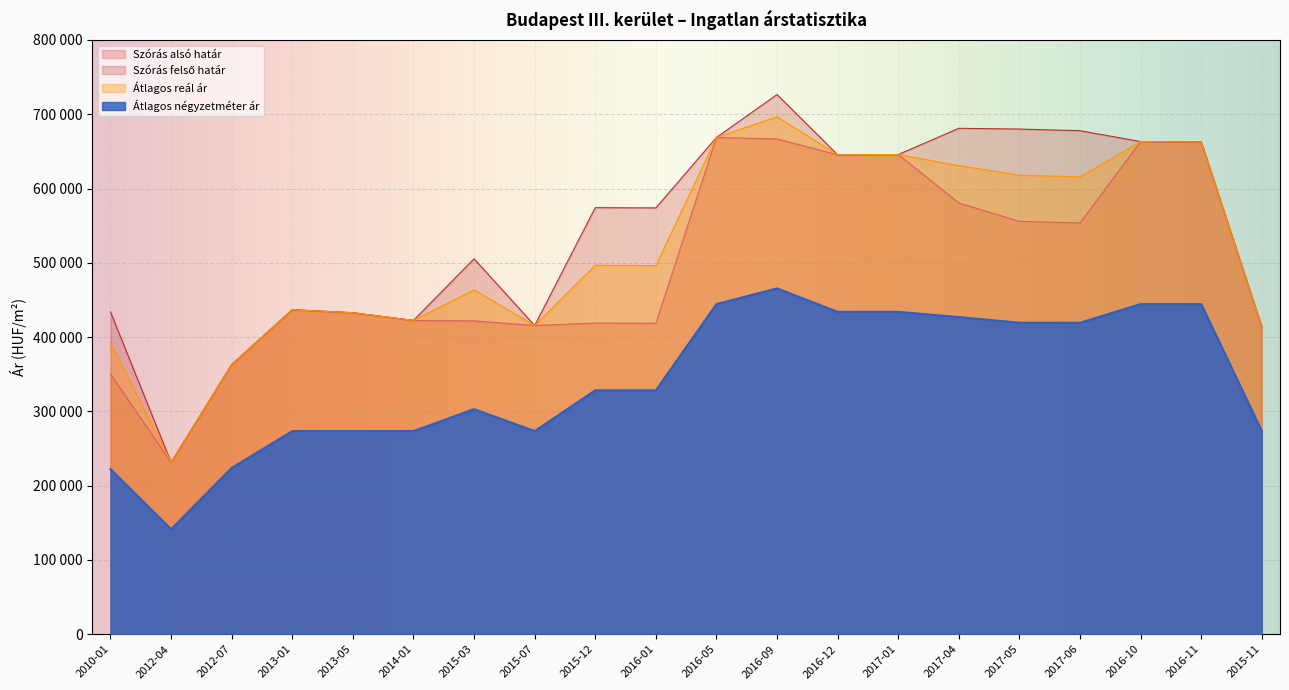

Where is Átlagos reál ár nearest to the value 463943?

2015-03